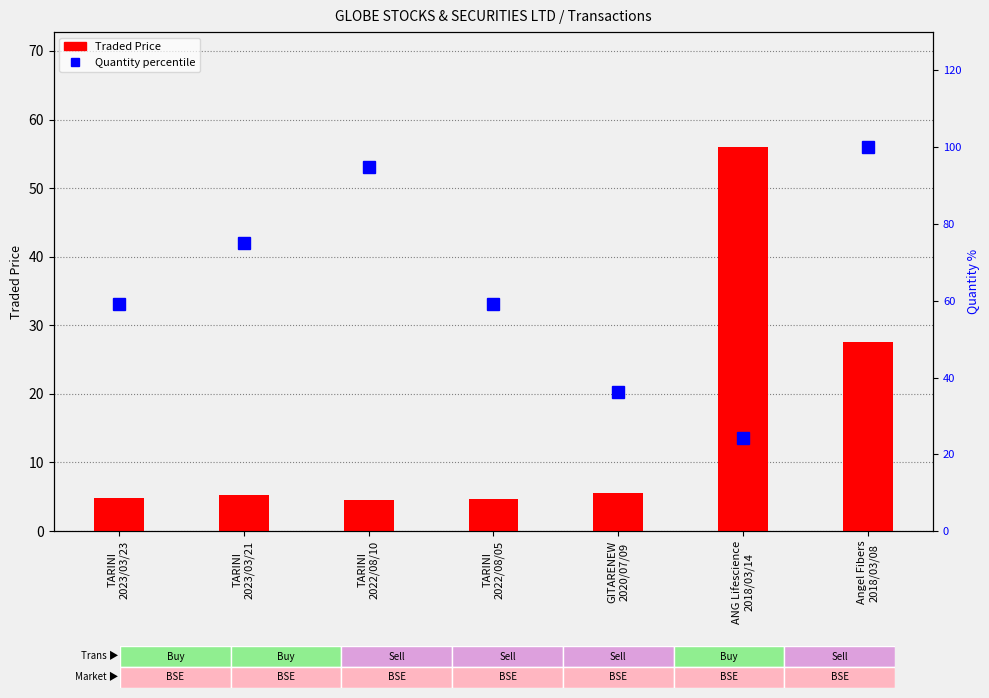

Read the Traded Price value at GITARENEW
2020/07/09.

5.5